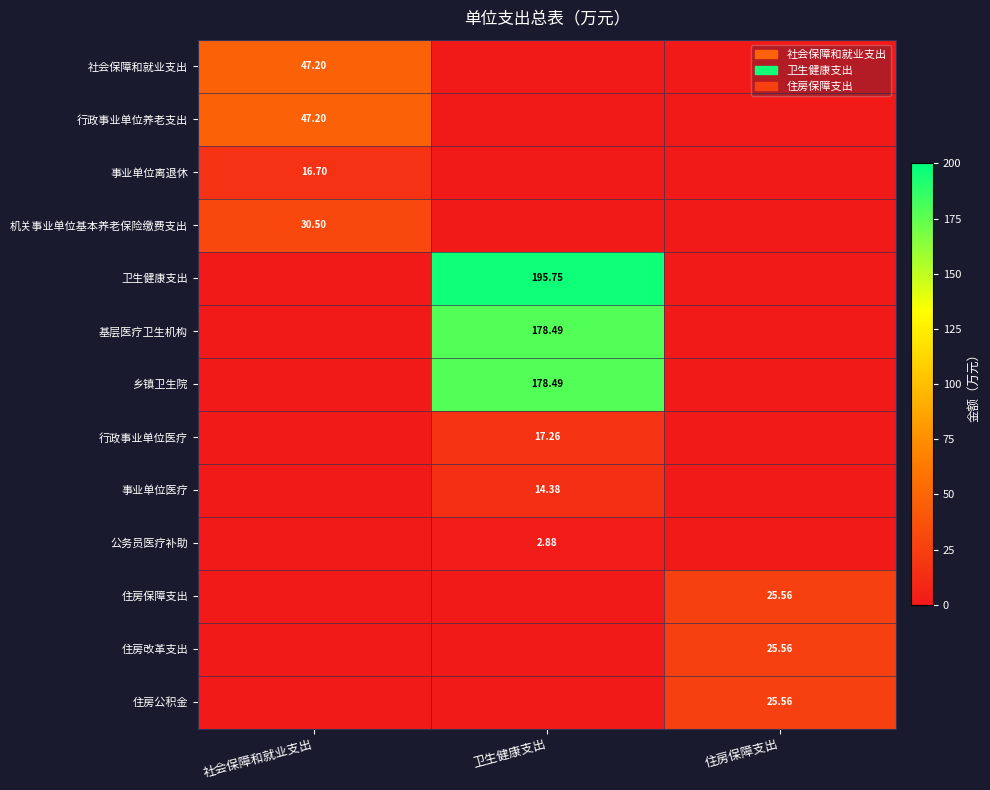

At how many categories does at least one series exceed 65?

1